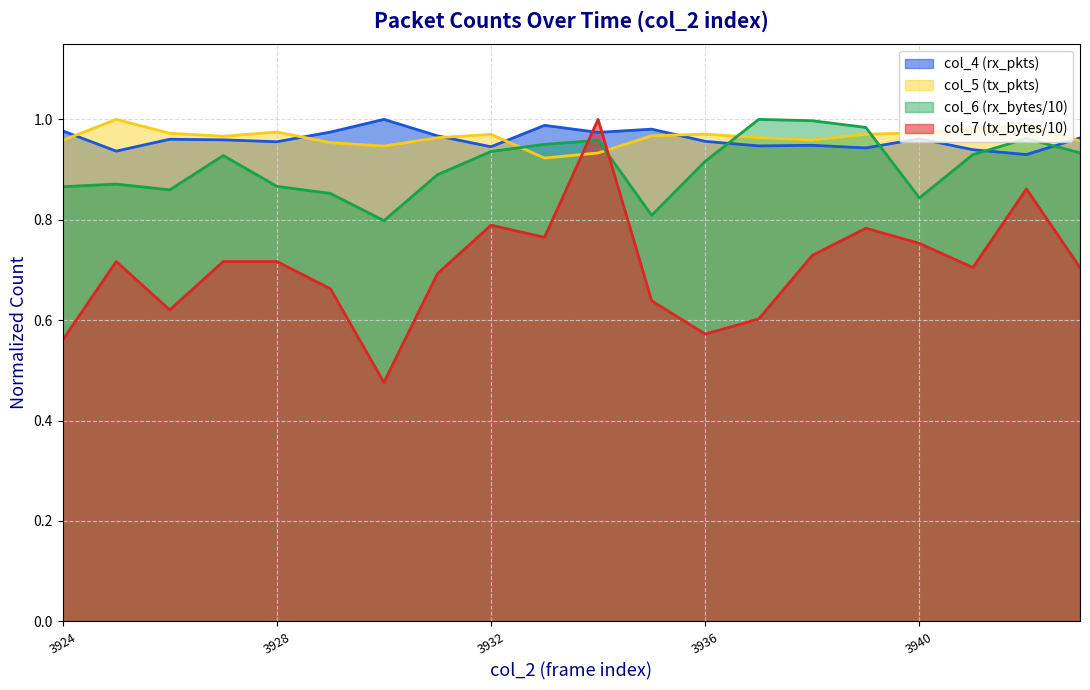

Between which two adjacent categories do col_7 and col_4 first intersect?

3933 and 3934